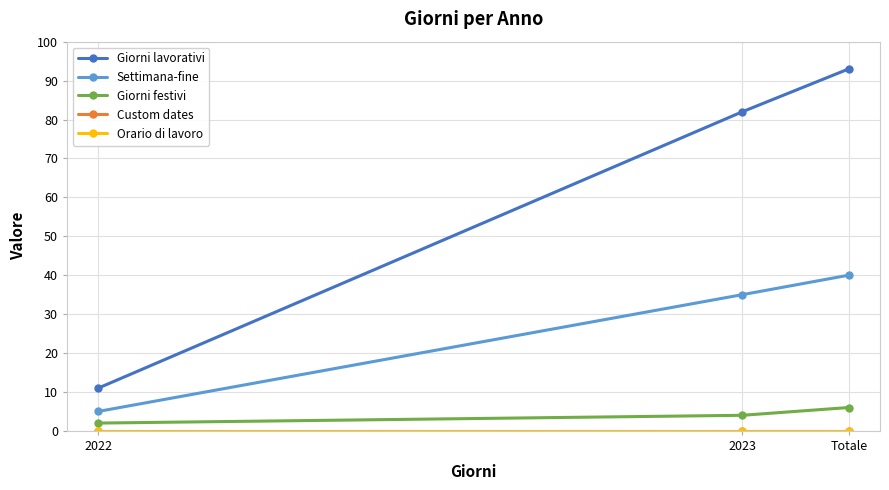

Which series has the largest range (max minus min)?

Giorni lavorativi